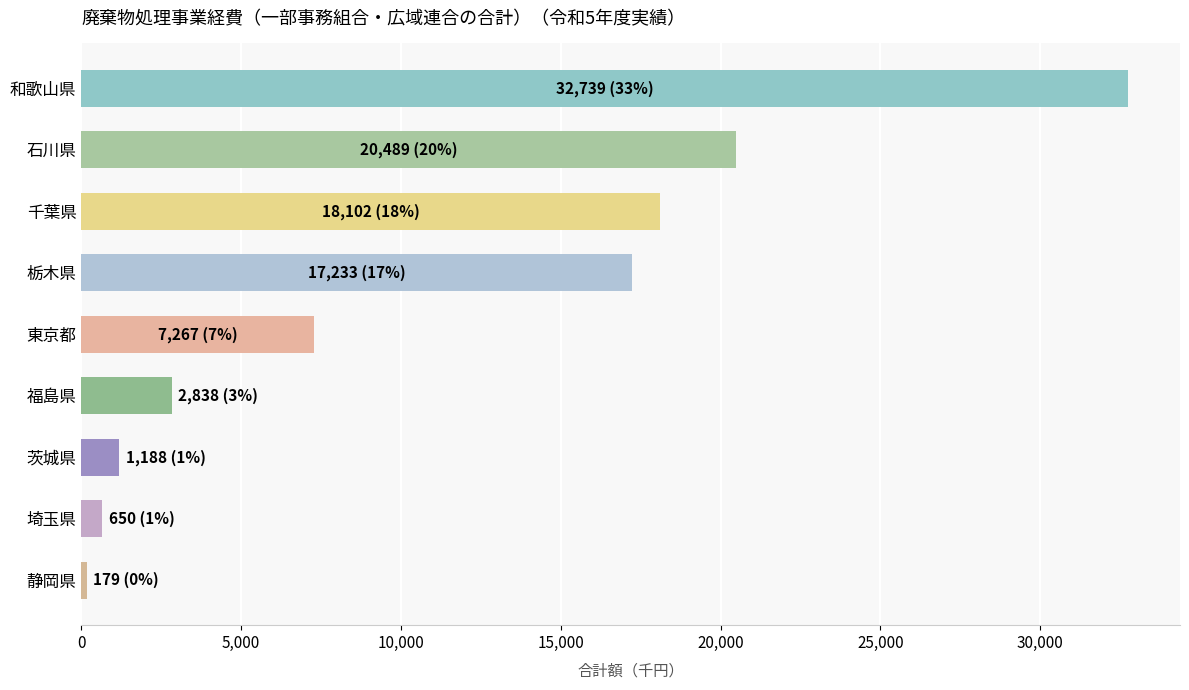

At which label is the value closest to 16459?

栃木県